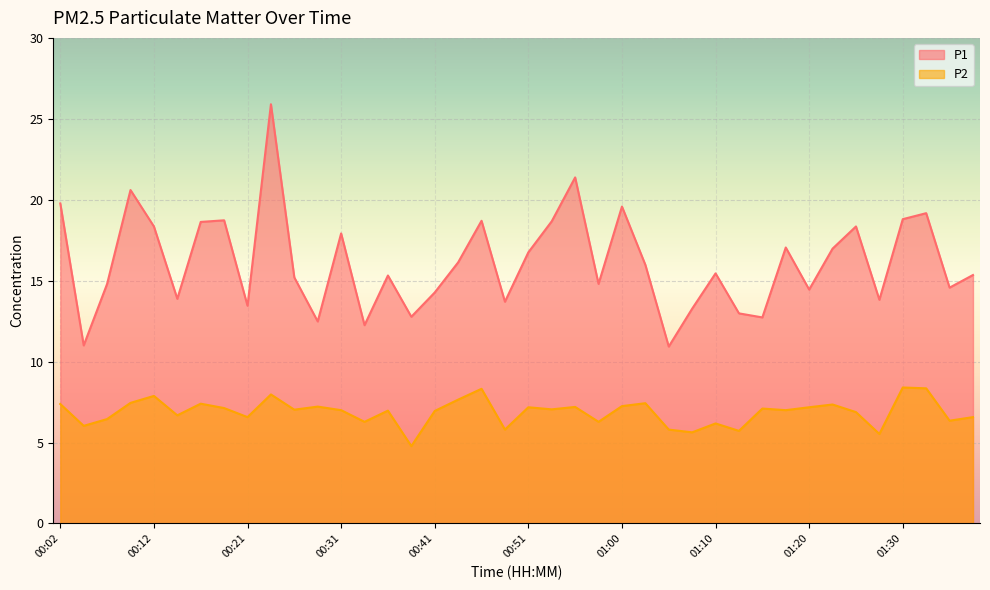

List the series in order of their peak value, highest first.

P1, P2